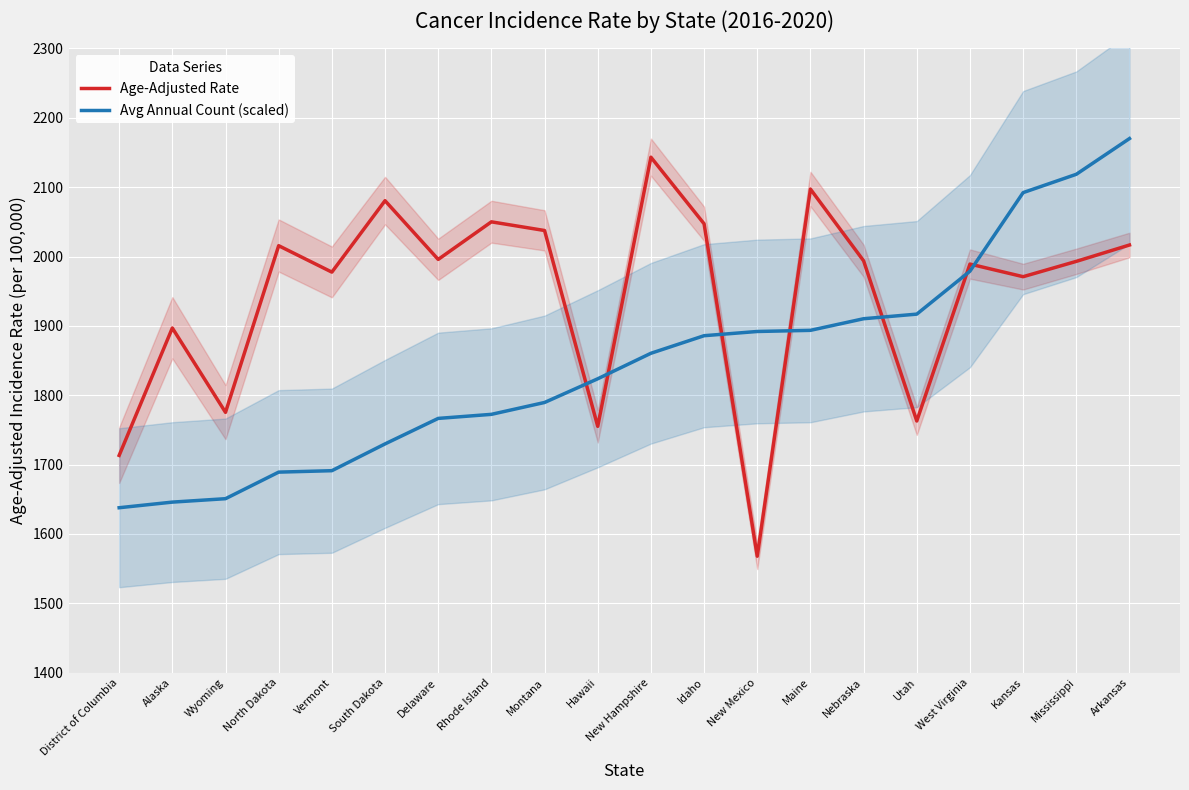

List the labels in order of Age-Adjusted Rate value, largest first.

New Hampshire, Maine, South Dakota, Rhode Island, Idaho, Montana, Arkansas, North Dakota, Delaware, Nebraska, Mississippi, West Virginia, Vermont, Kansas, Alaska, Wyoming, Utah, Hawaii, District of Columbia, New Mexico